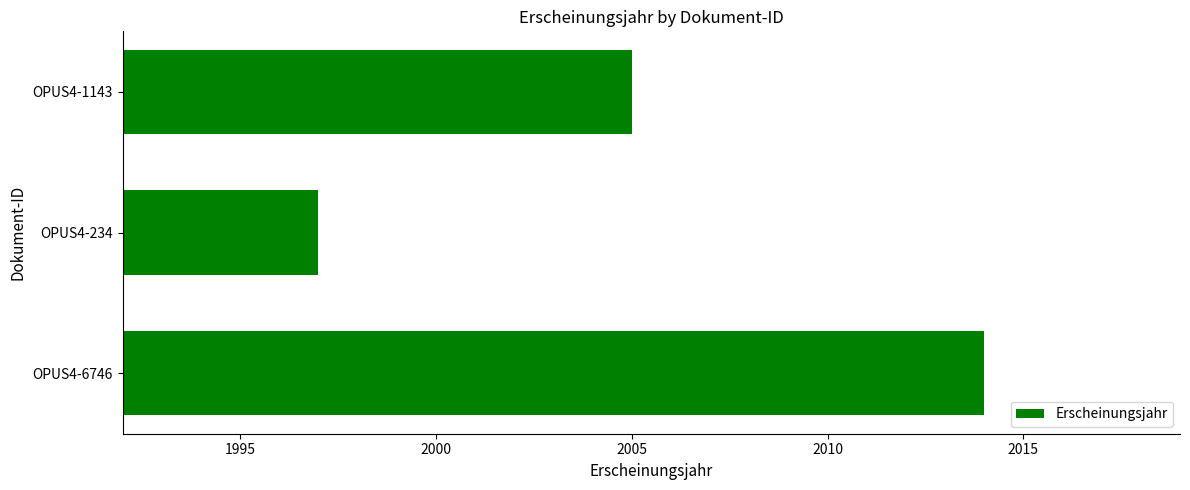

Reading bottom to top, what are all the values shown in this chart?

OPUS4-6746=2014	OPUS4-234=1997	OPUS4-1143=2005